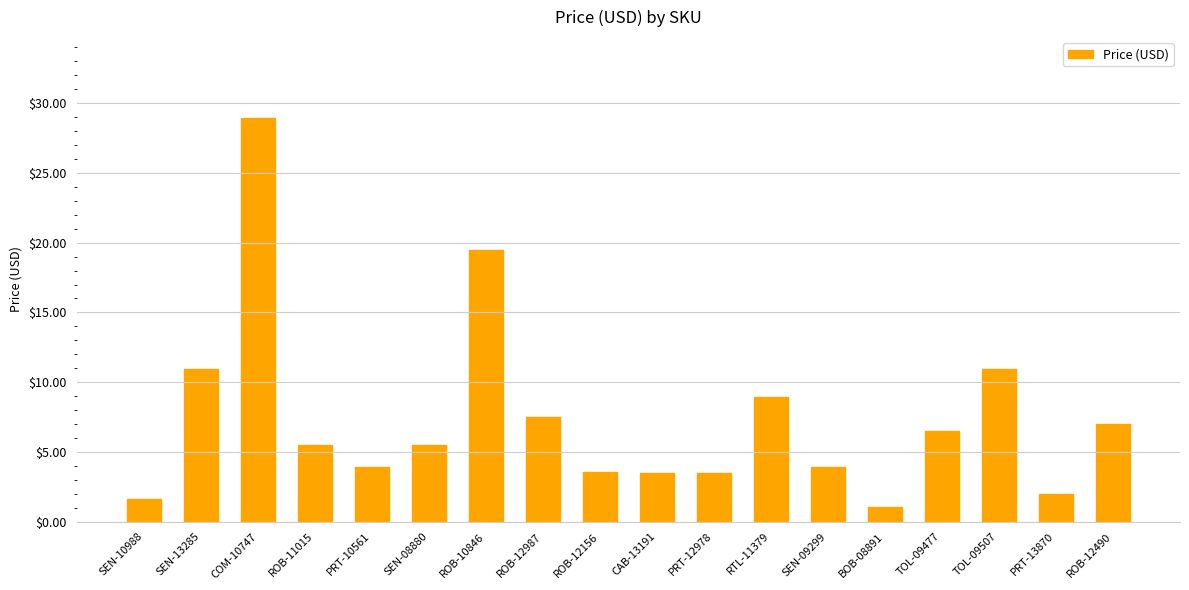

Which has a higher value, TOL-09477 or PRT-10561?

TOL-09477